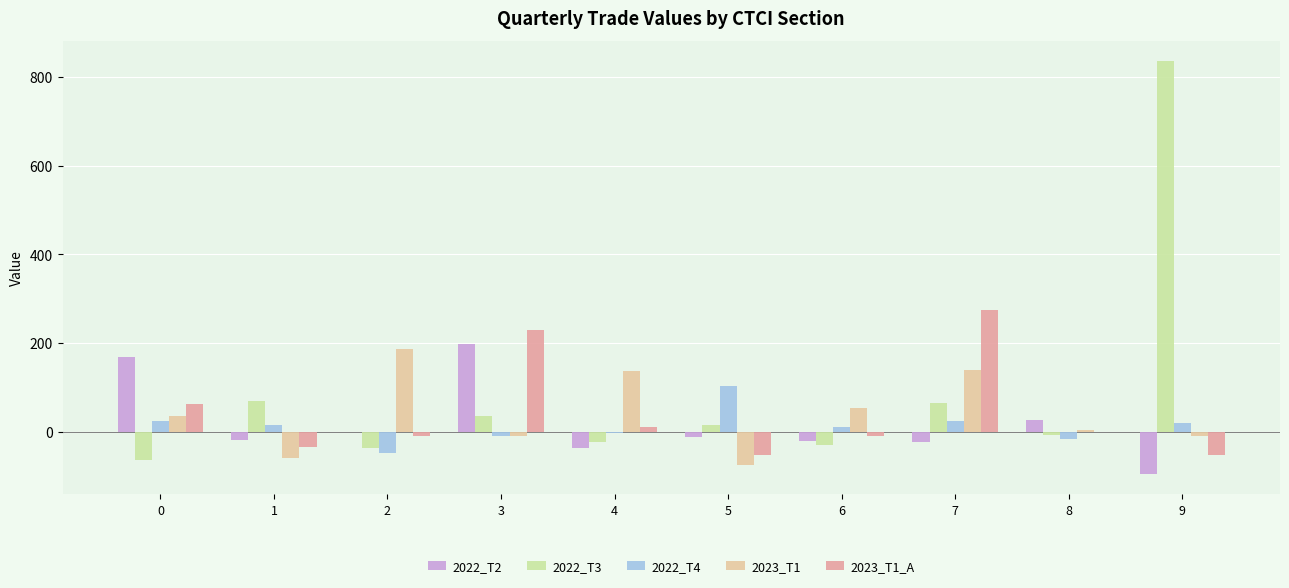

Is the value of 2022_T2 at 1 greater than the value of 2022_T4 at 4?

No